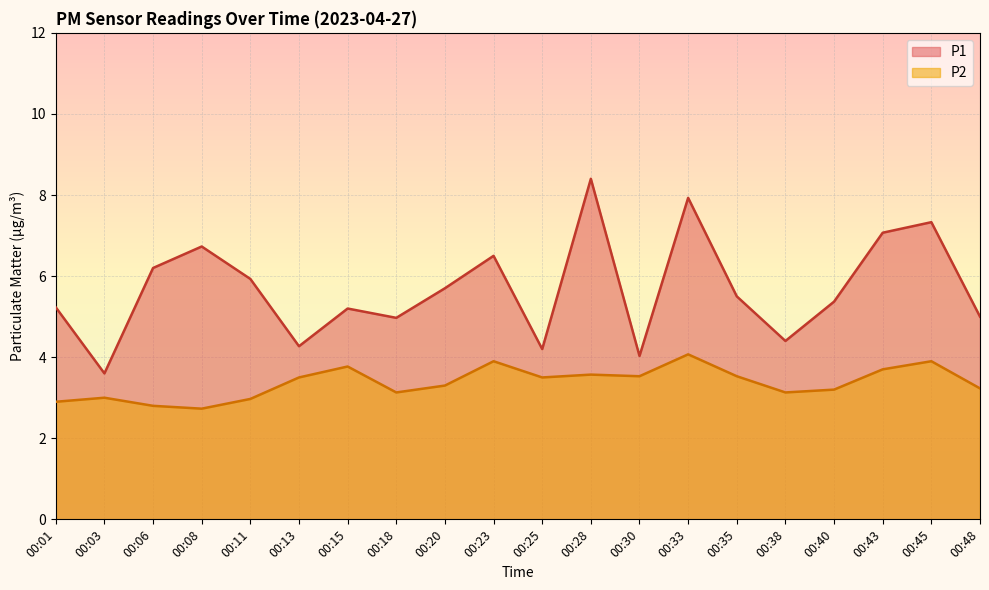

Is the value of P1 at 00:25 greater than the value of P2 at 00:28?

Yes